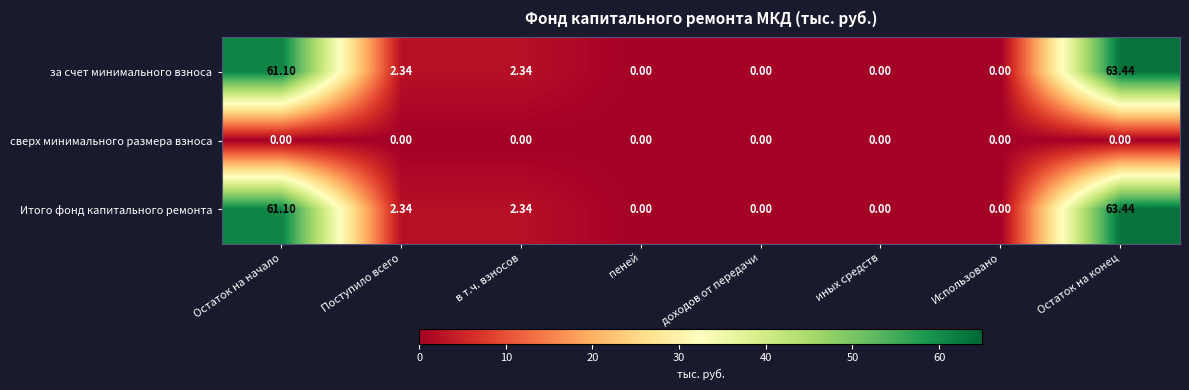

Is the value of Итого фонд капитального ремонта at Остаток на конец greater than the value of сверх минимального размера взноса at в т.ч. взносов?

Yes